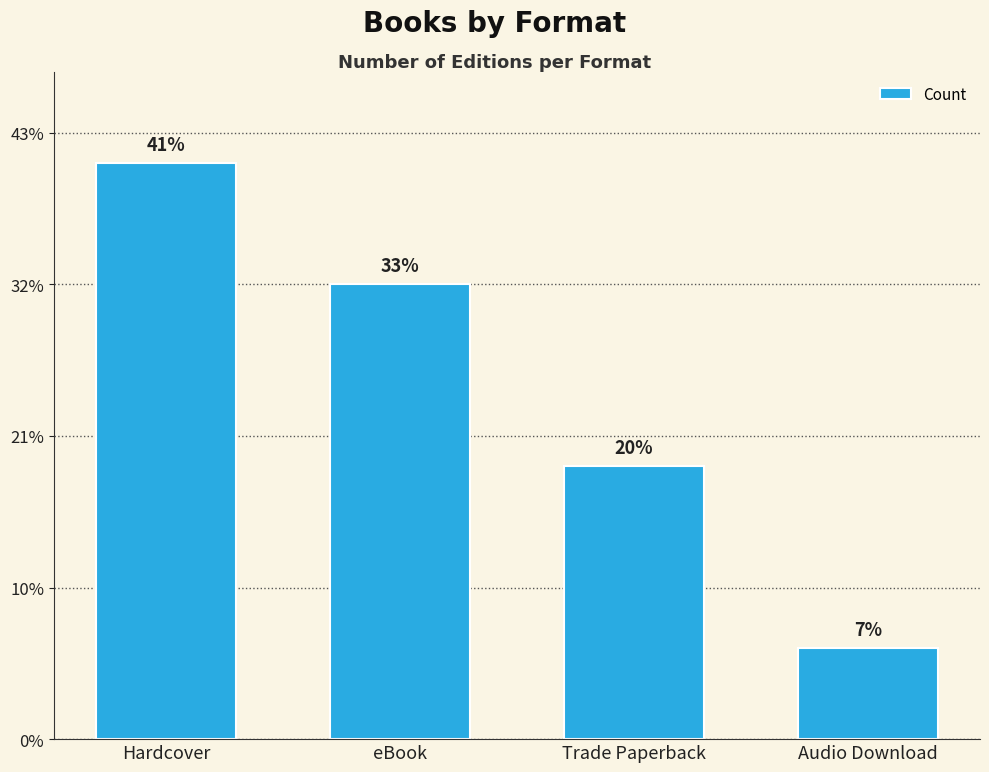

Between eBook and Audio Download, which is larger?

eBook